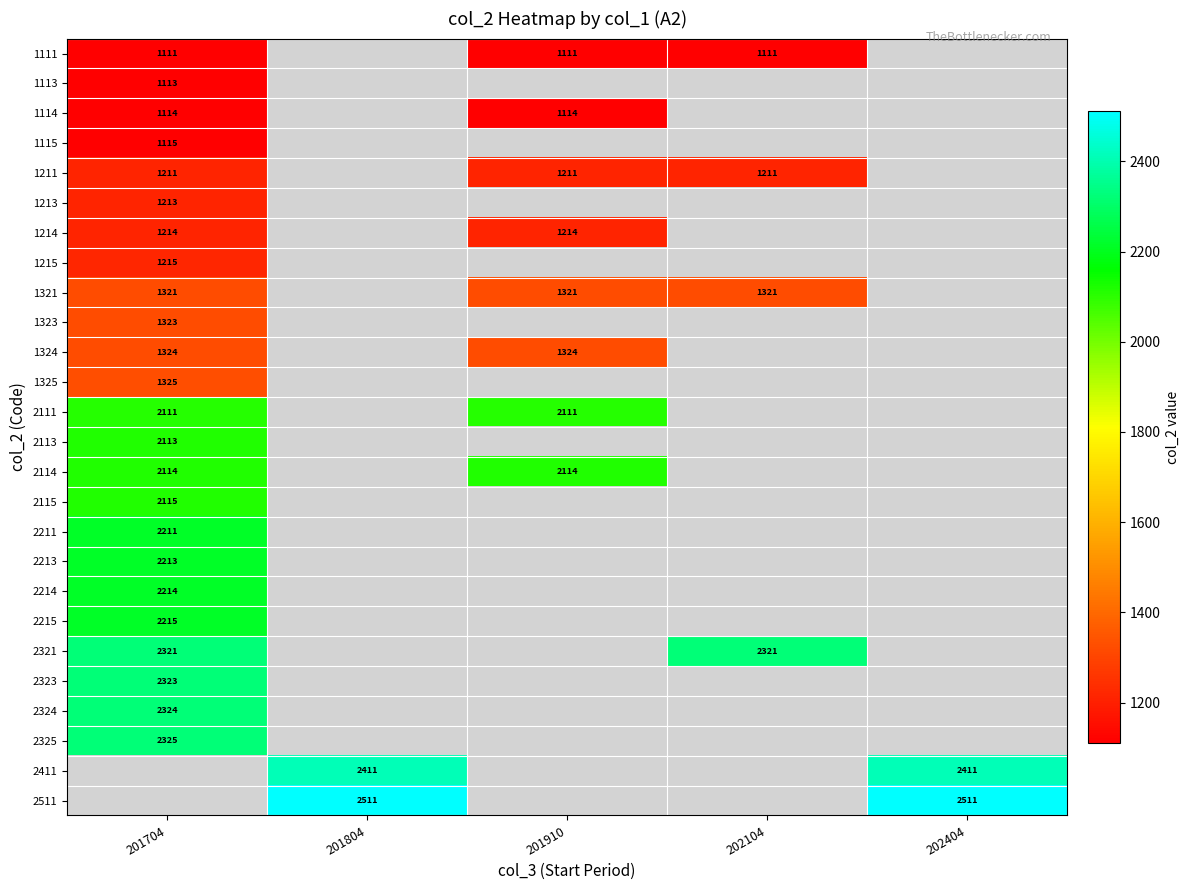

Which category has the lowest value across all series?

201704